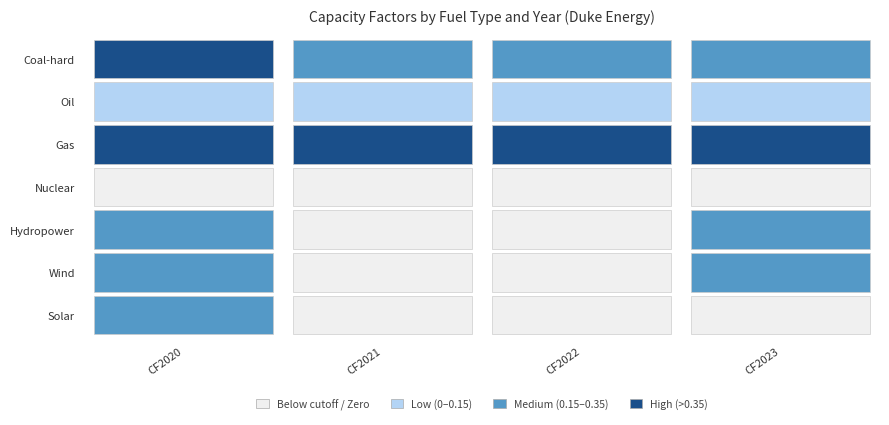

Where is Solar nearest to the value 0?

CF2021